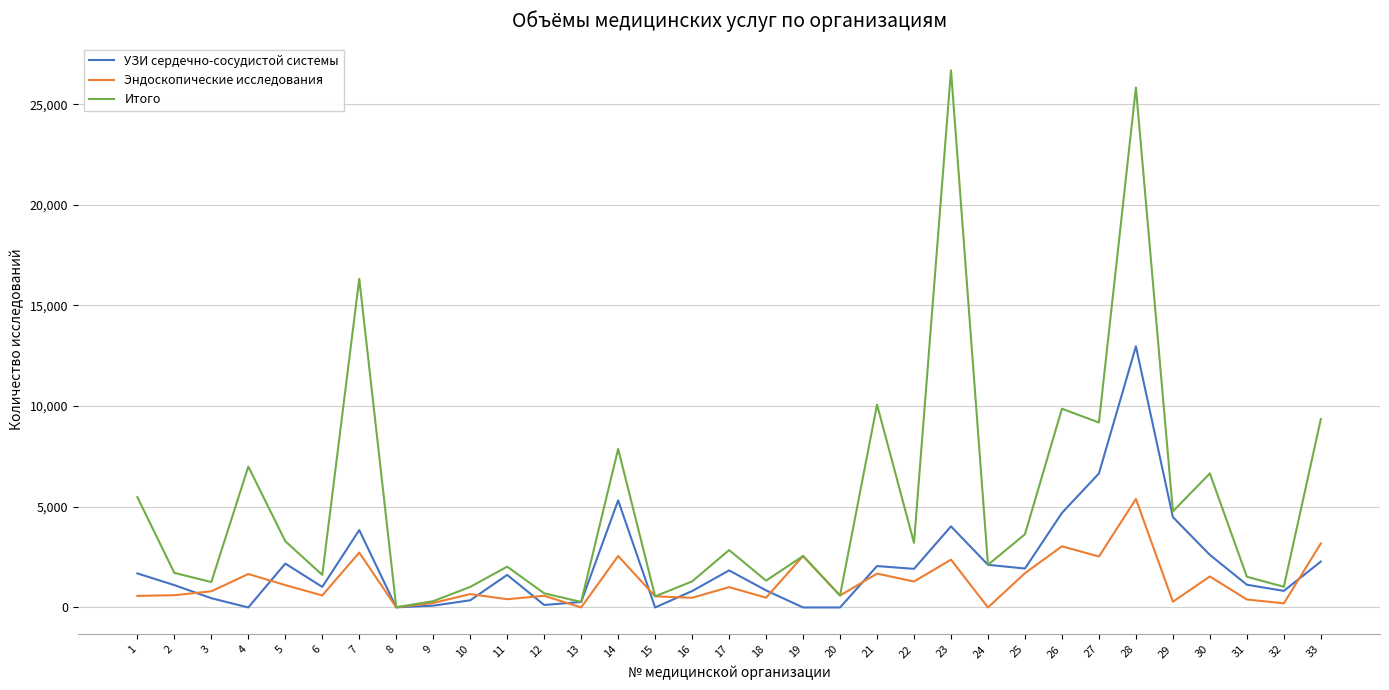

Which series has the widest spread of values?

Итого